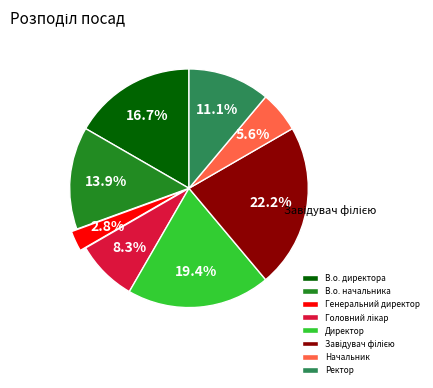

Does any single category account for the majority?

No